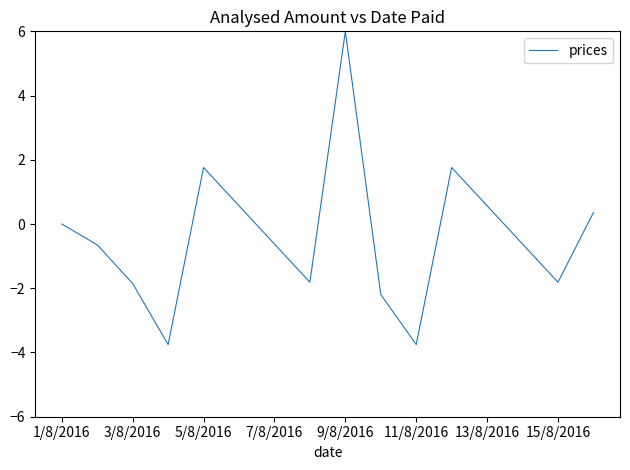

What is the difference between the maximum and minimum values?

9.8